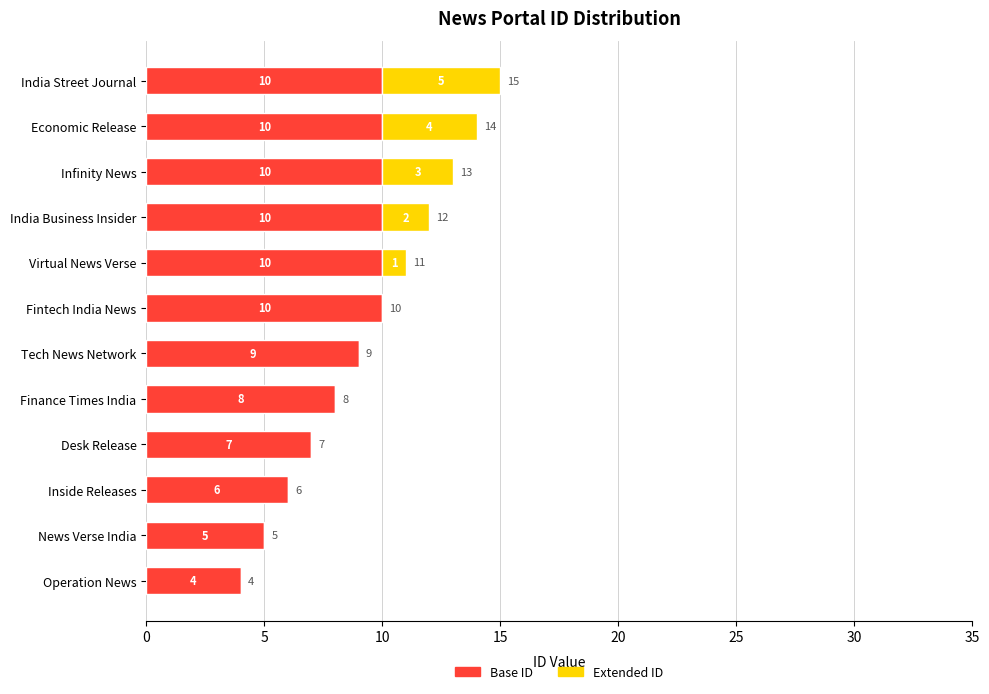

What is the total value across all series at India Street Journal?

15